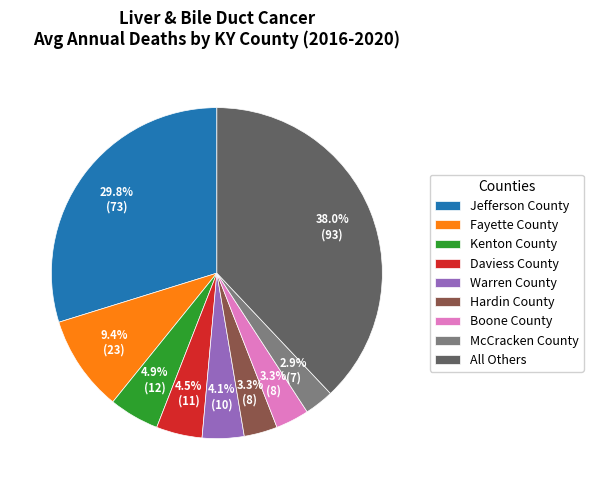

Does any single category account for the majority?

No